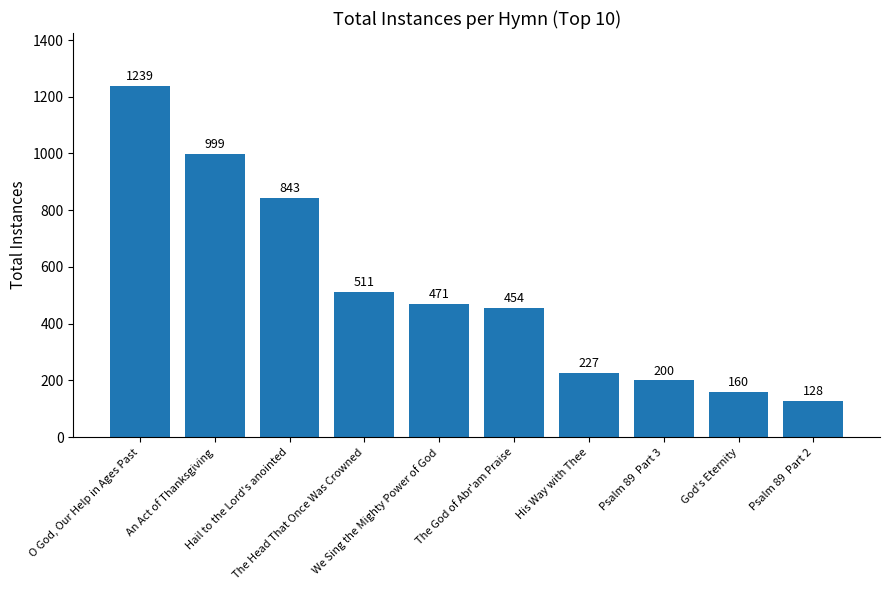

What is the ratio of the value at Psalm 89  Part 2 to the value at Psalm 89  Part 3?

0.6